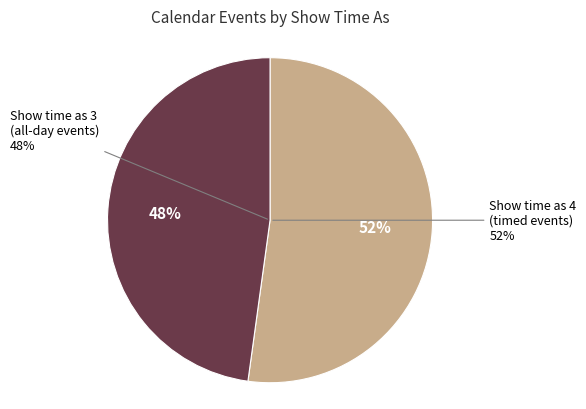

Is 20 the majority of the pie?

No